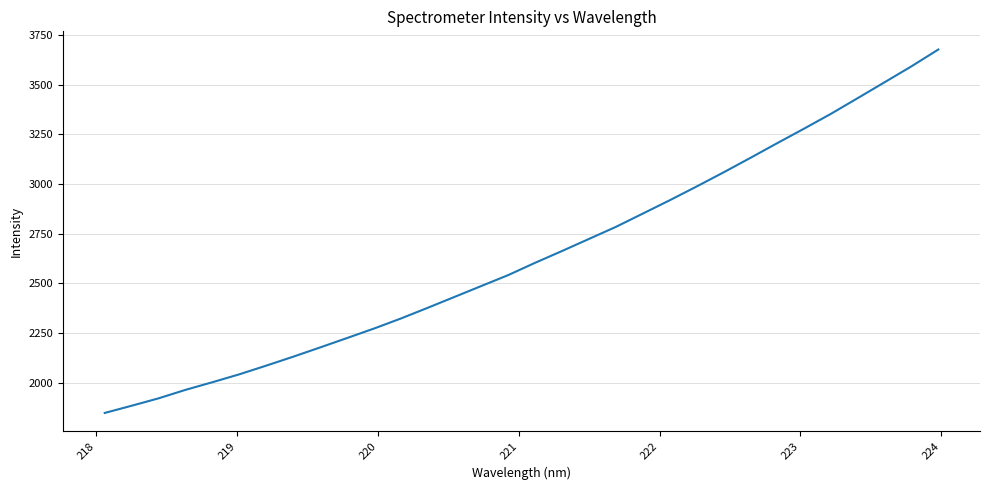

What is the smallest value displayed?

1846.8